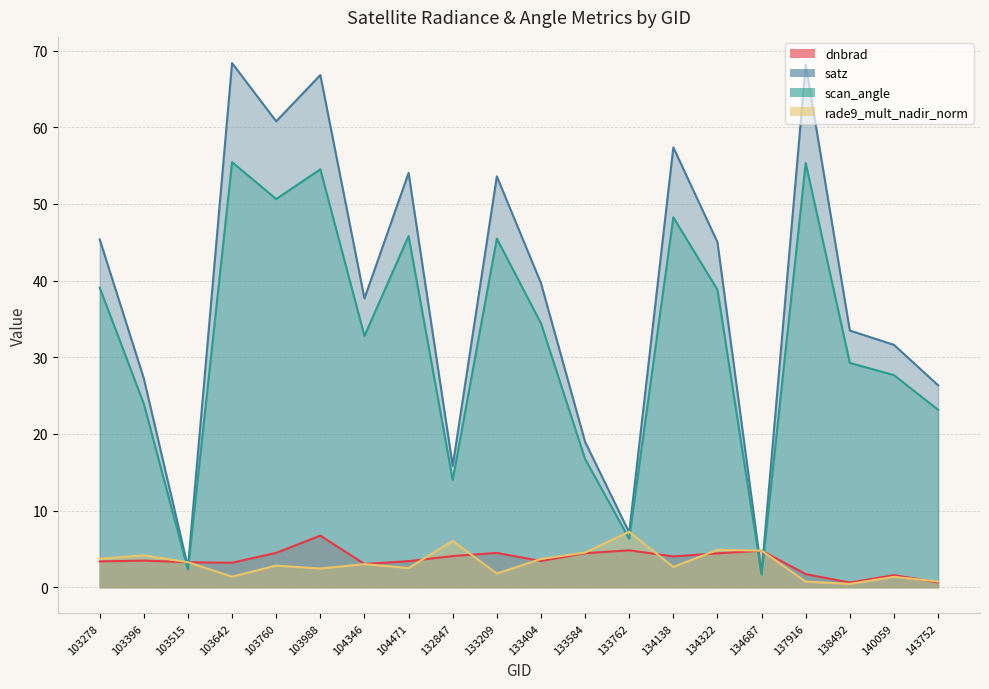

Is the value of dnbrad at 133762 greater than the value of scan_angle at 104471?

No